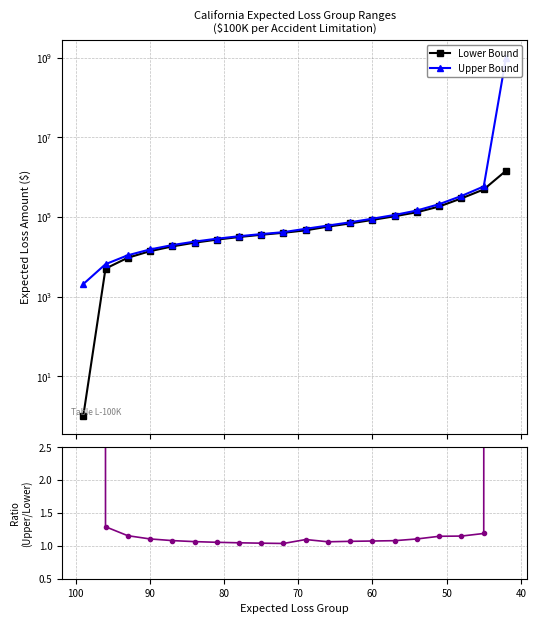

What is the value of the Upper/Lower Ratio point at the 10th from the left?

1.0